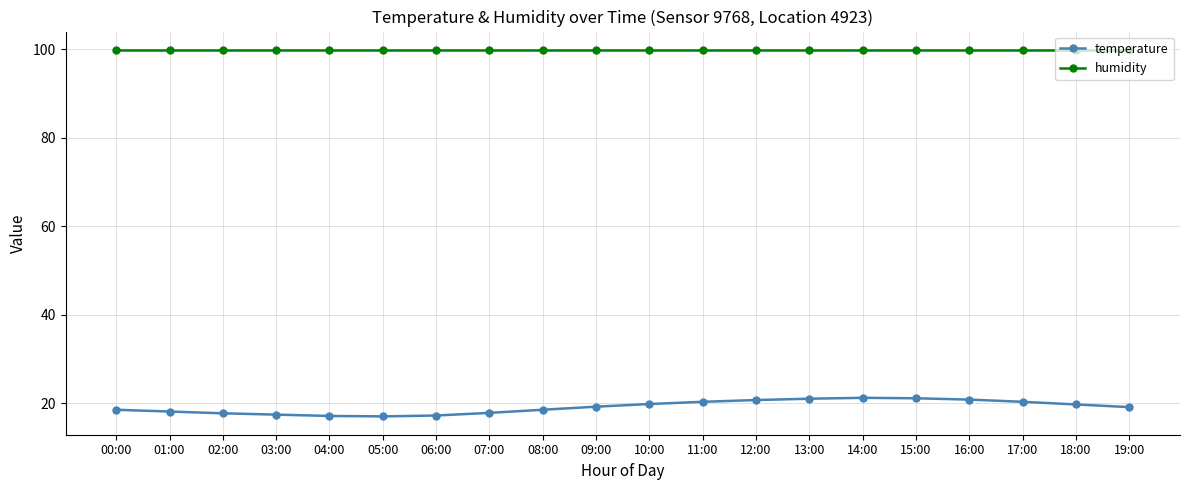

True or false: temperature and humidity intersect in this chart.

False